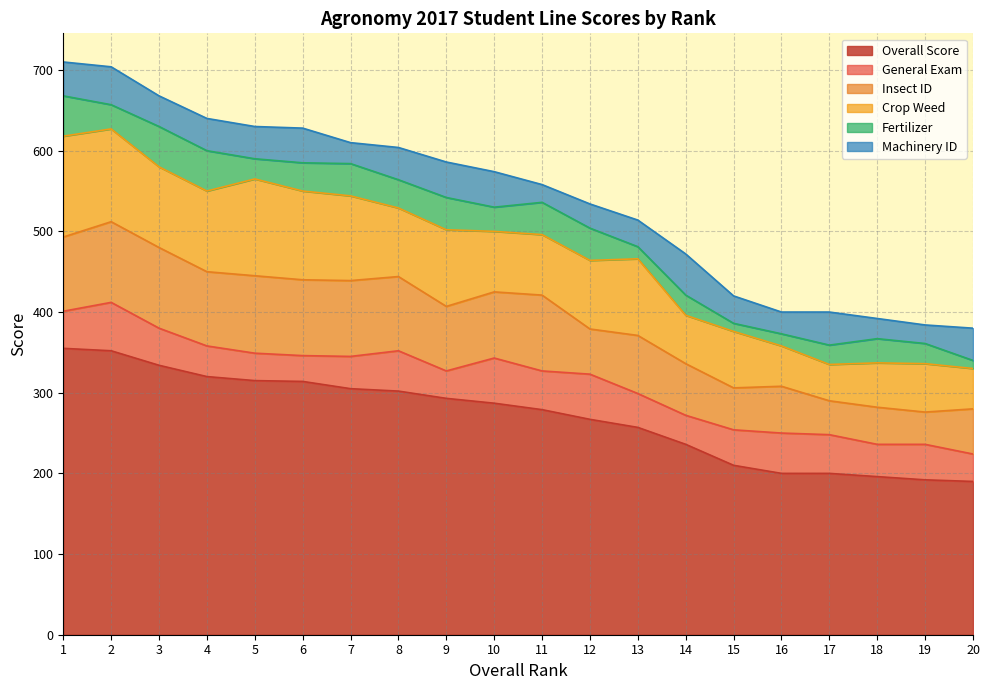

What is the spread (max minus min) of values at 18?

171